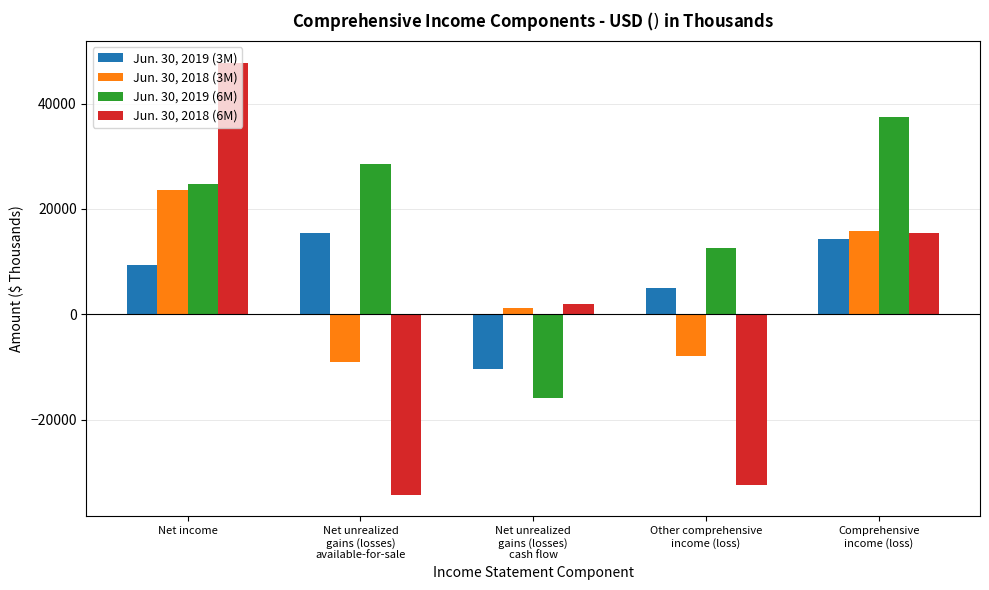

Which category has the highest value across all series?

Net income